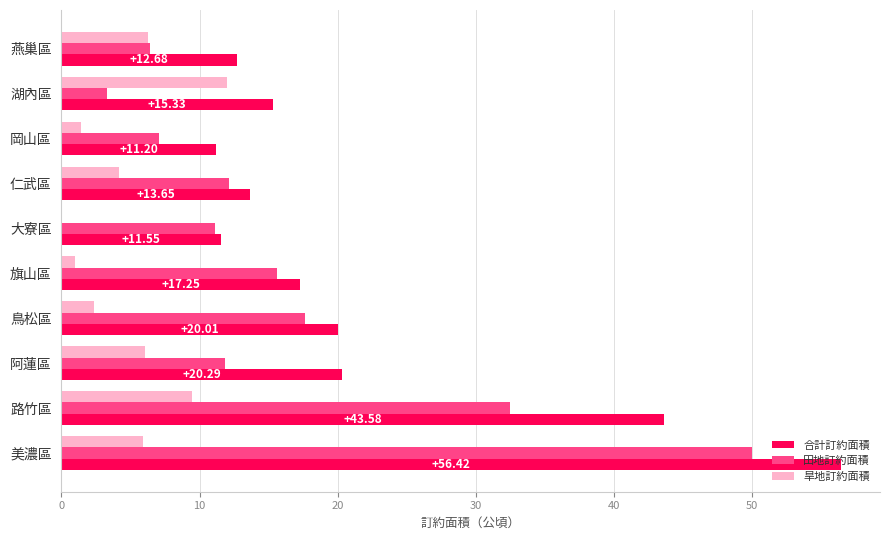

Which series has the largest total across all categories?

合計訂約面積